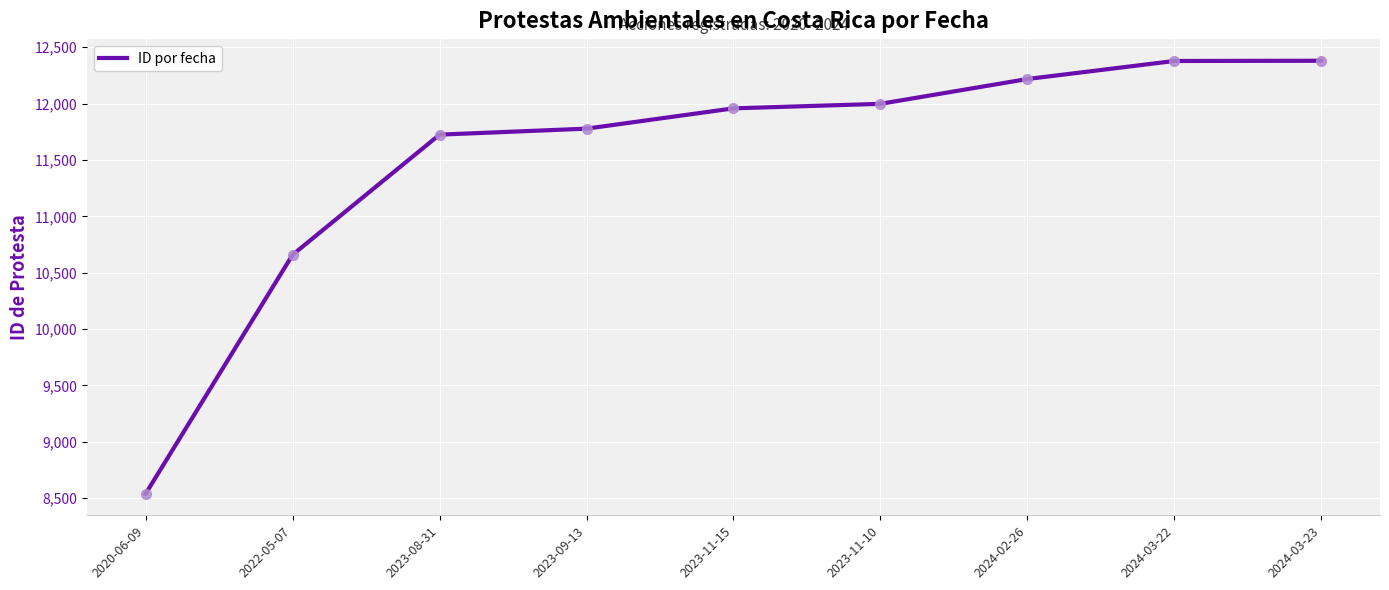

What is the change in value from 2020-06-09 to 2022-05-07?

+2118